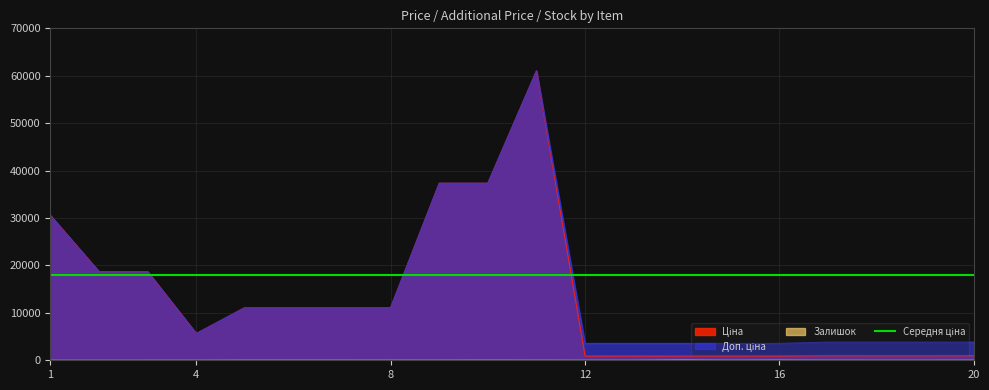

What is the sum of the Залишок values at 2 and 7?

17.0